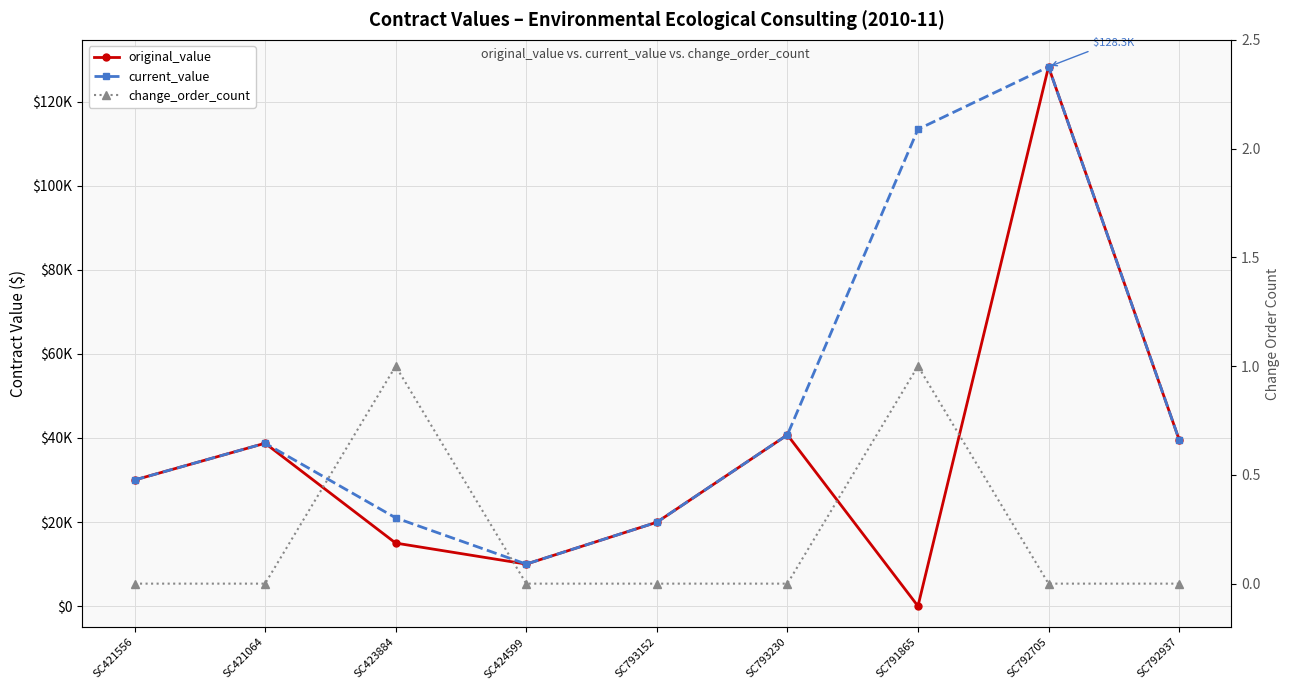

What is the label of the 7th point from the left?

SC791865